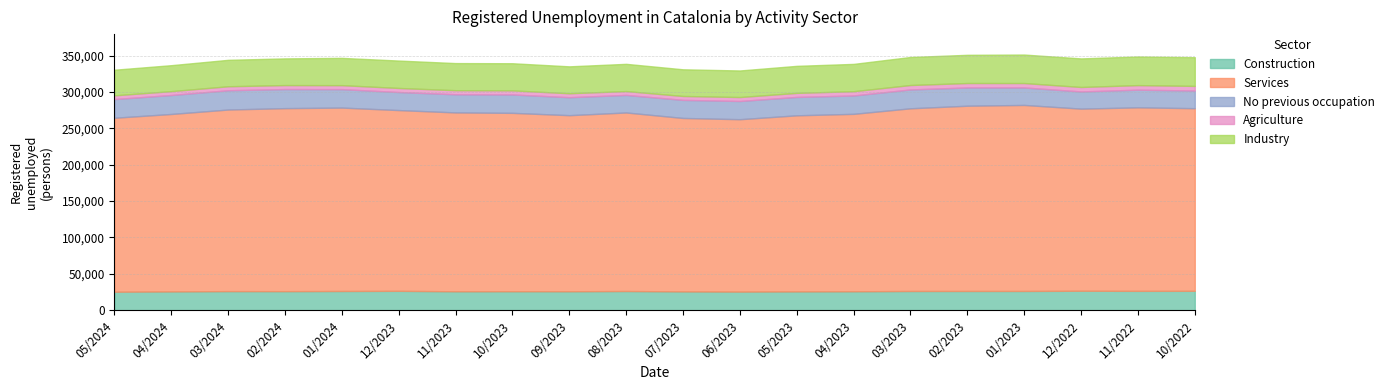

Rank the series by their maximum value, from highest to lowest.

Services, Industry, Construction, No previous occupation, Agriculture